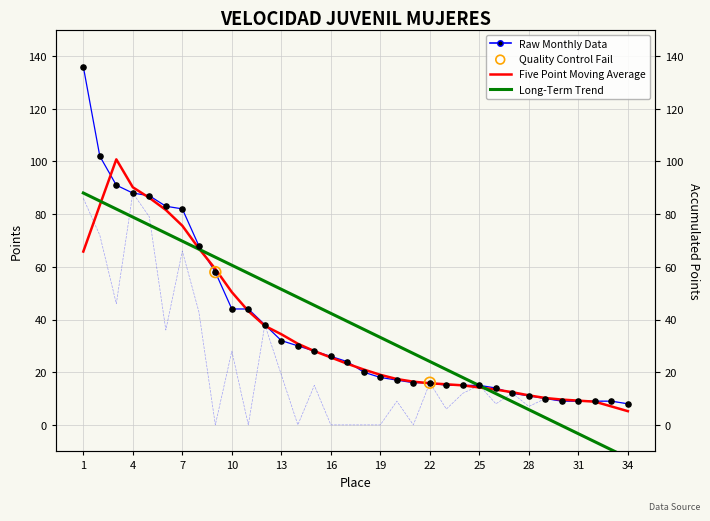

Which series reaches the minimum Y coordinate?

Long-Term Trend